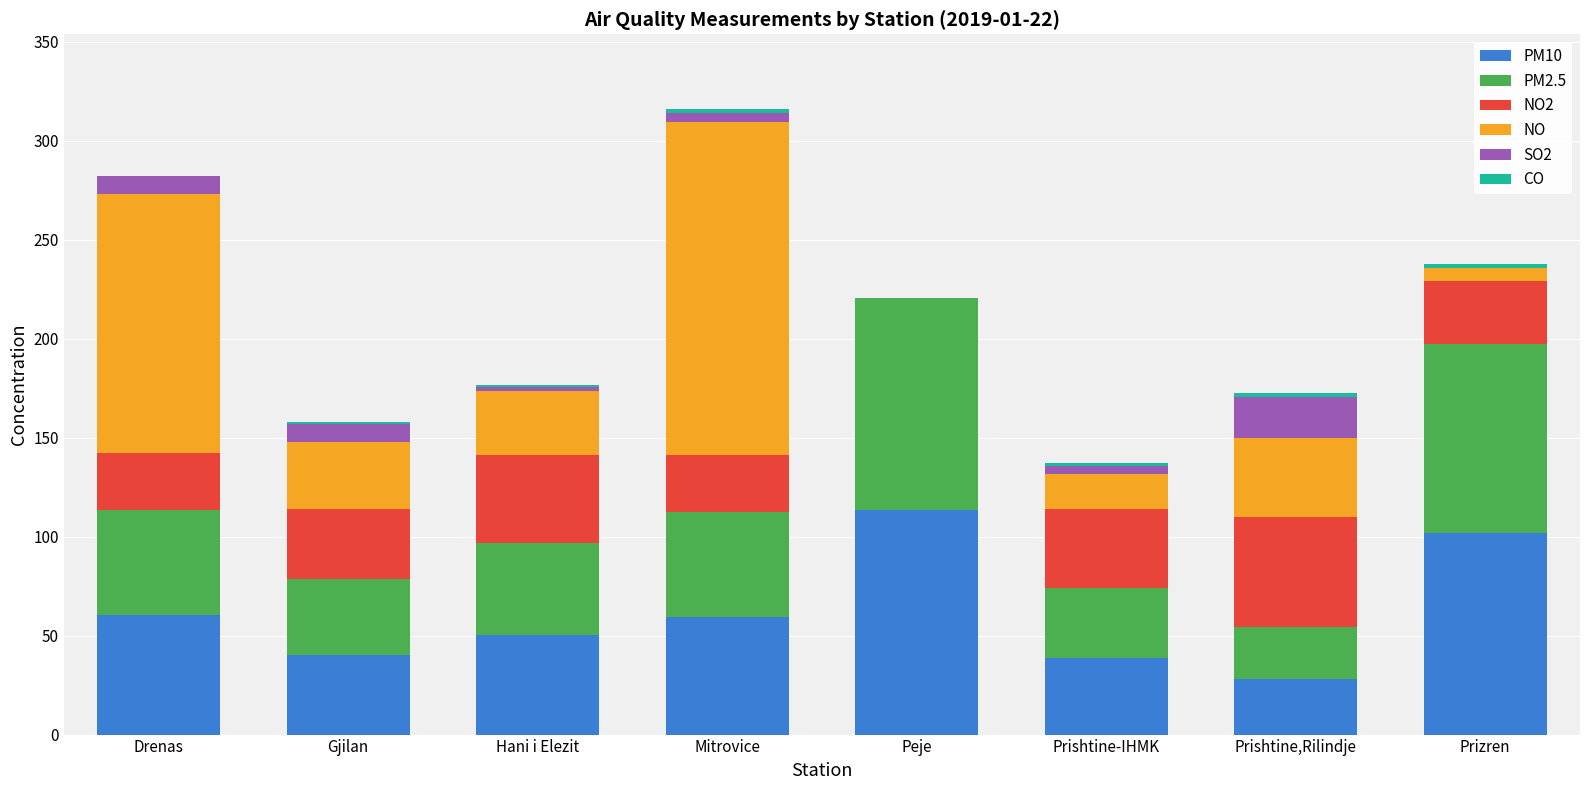

What is the sum of all PM10 values?

492.0